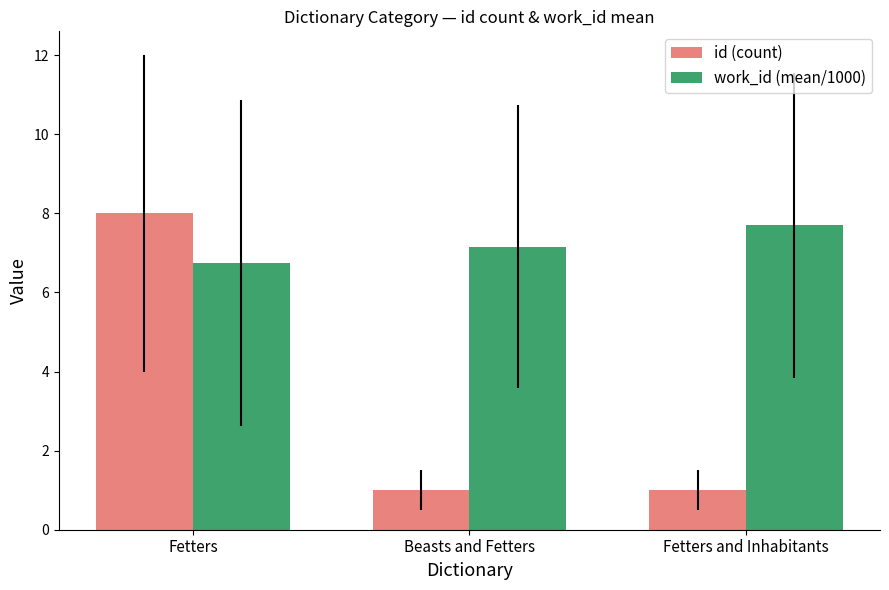

List the series in order of their peak value, highest first.

id (count), work_id (mean/1000)